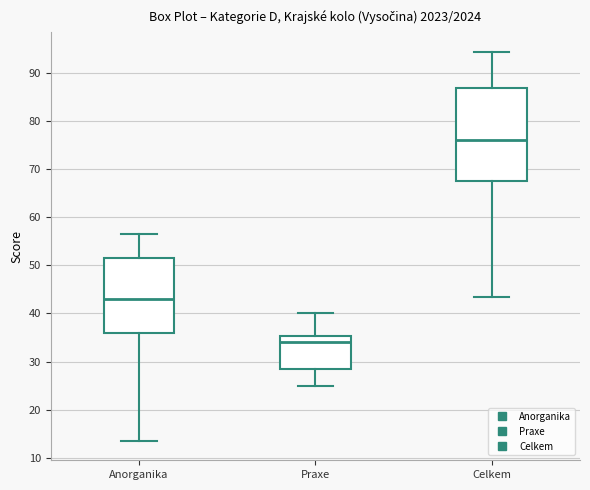

Reading left to right, transcribe this box plot: for each box, give where its median line is, the range the box spans, and where its two whiskers end, as read against the y-axis. The values are not printed on the chart, so give them approximately, as read against the axis.

Anorganika: median 43, box 36 to 52, whiskers 14 to 57
Praxe: median 34, box 29 to 35, whiskers 25 to 40
Celkem: median 76, box 68 to 87, whiskers 44 to 95